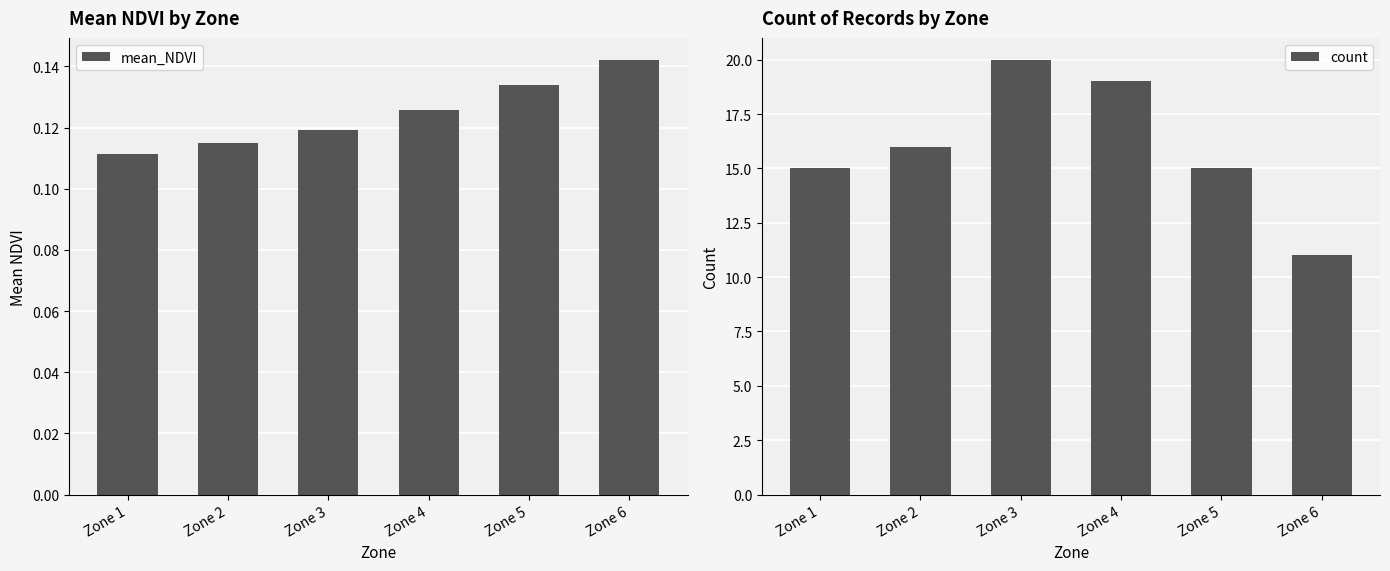

What is the value of the count bar at the 2nd from the left?

16